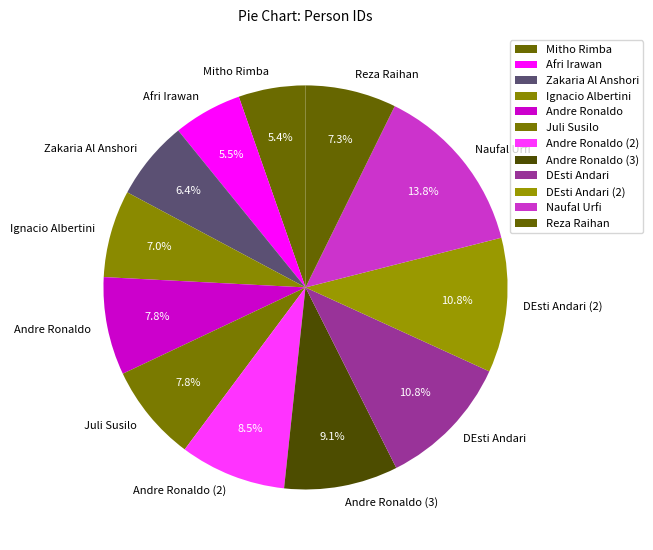

What is the ratio of the value at Juli Susilo to the value at Ignacio Albertini?

1.1